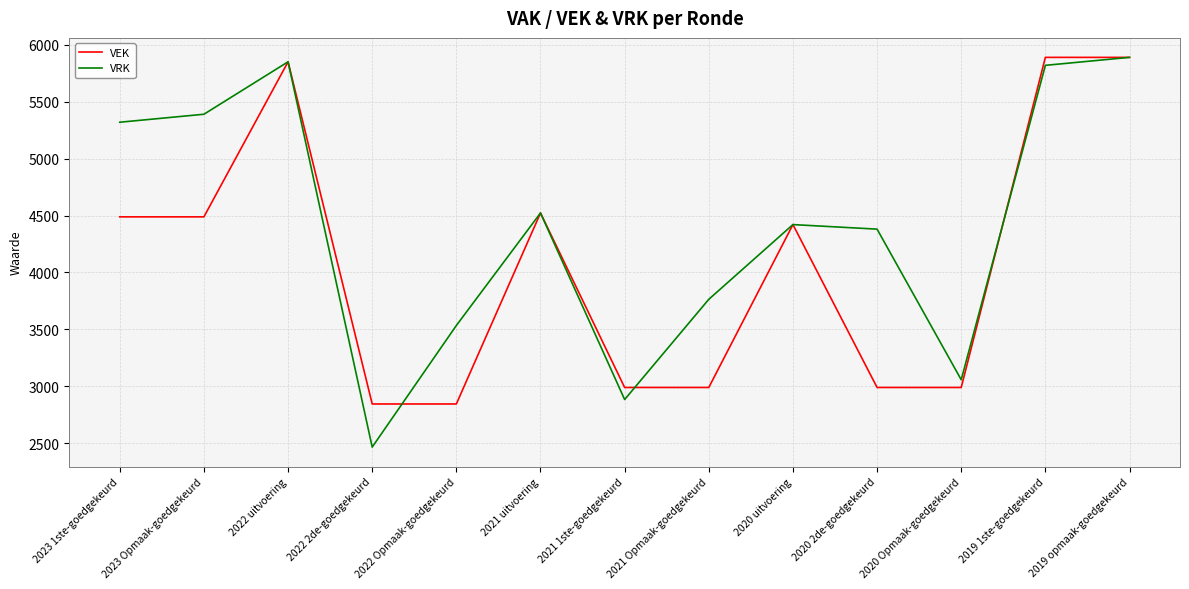

The value of VRK at 2020 Opmaak-goedgekeurd is 3057. True or false?

True